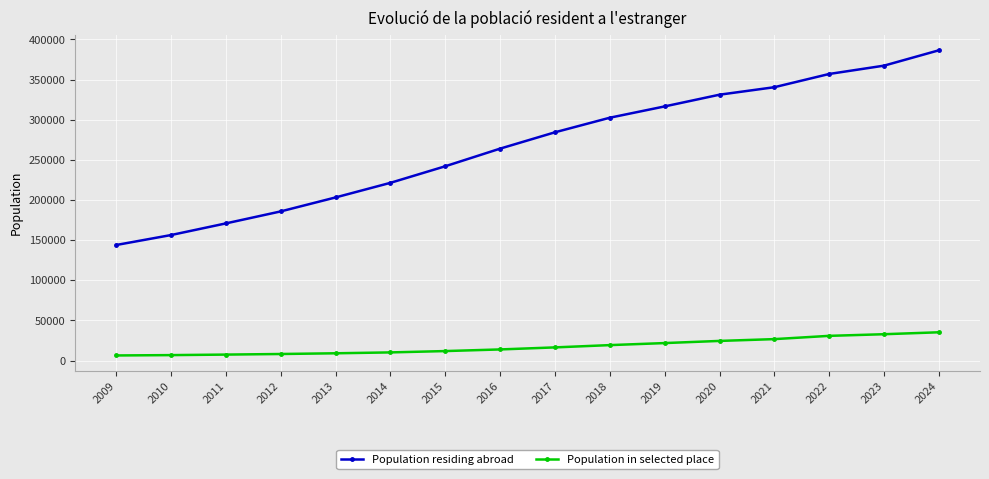

Between 2022 and 2023, which series saw the biggest shift?

Population residing abroad